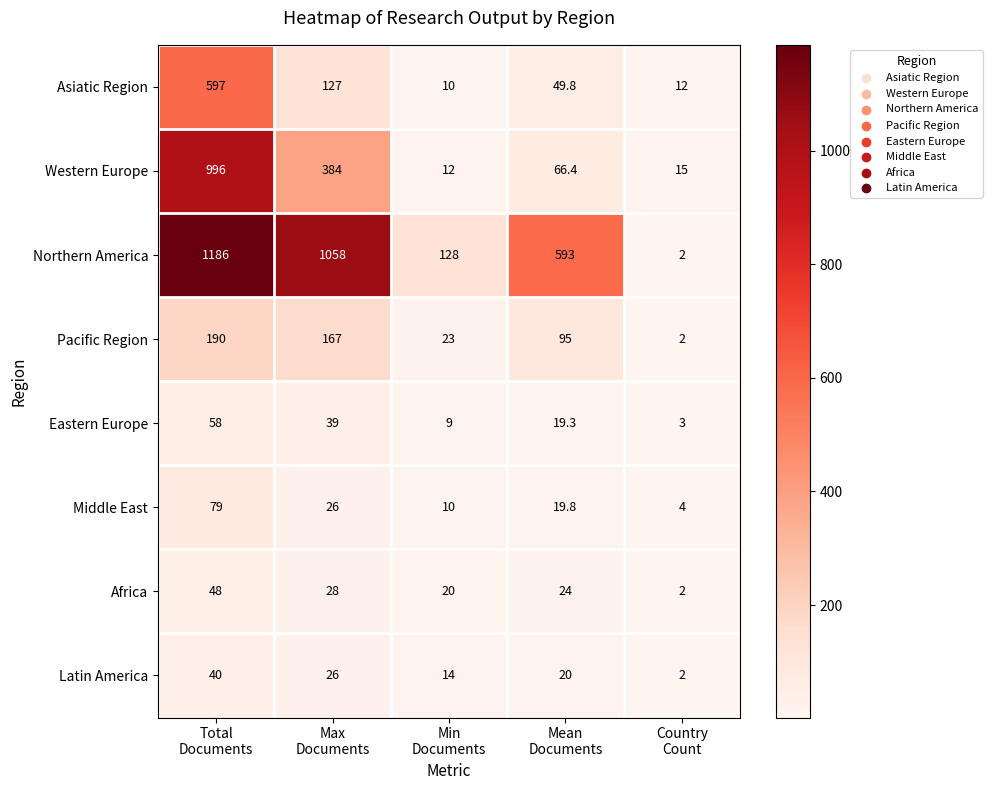

Which series has the largest range (max minus min)?

Northern America